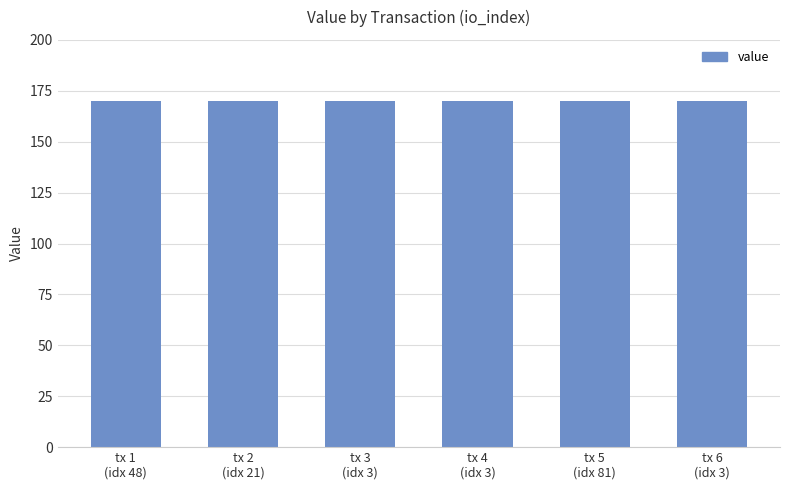

Is it true that the value at tx 4
(idx 3) is 169.8?

True